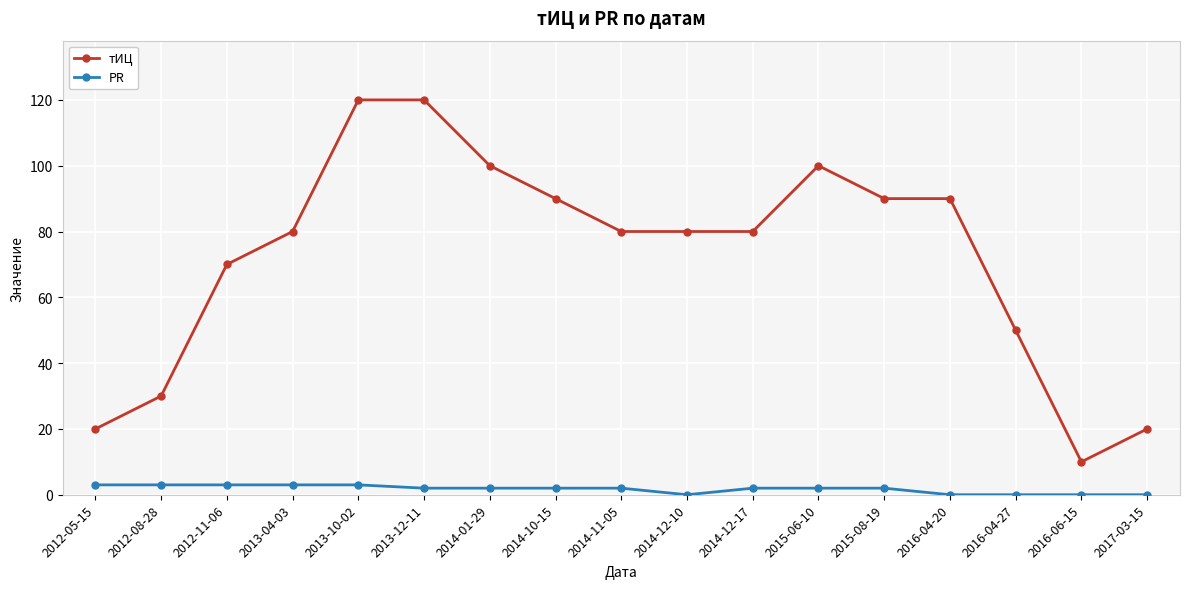

What is the greatest value displayed?

120